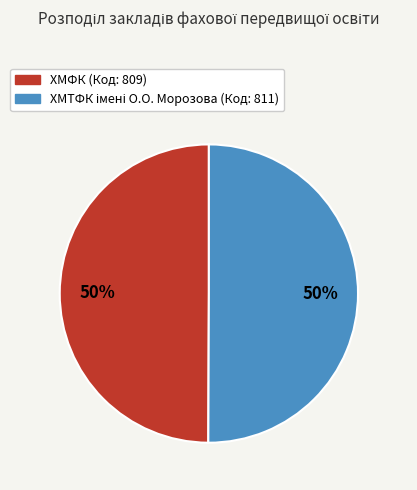

True or false: ХМФК (Код: 809) accounts for 36% of the total.

False